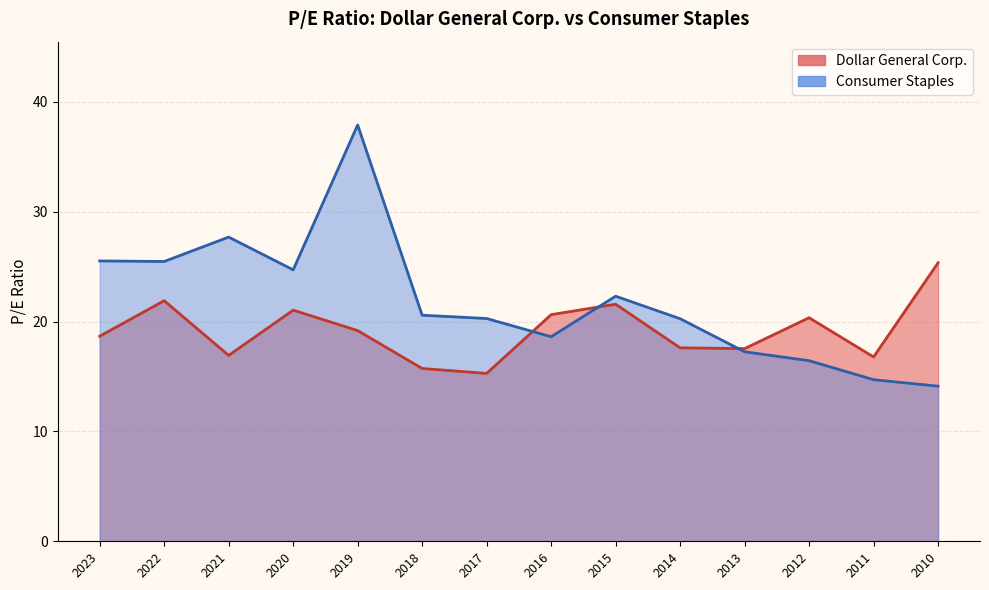

Between which two adjacent categories do Dollar General Corp. and Consumer Staples first intersect?

2017 and 2016